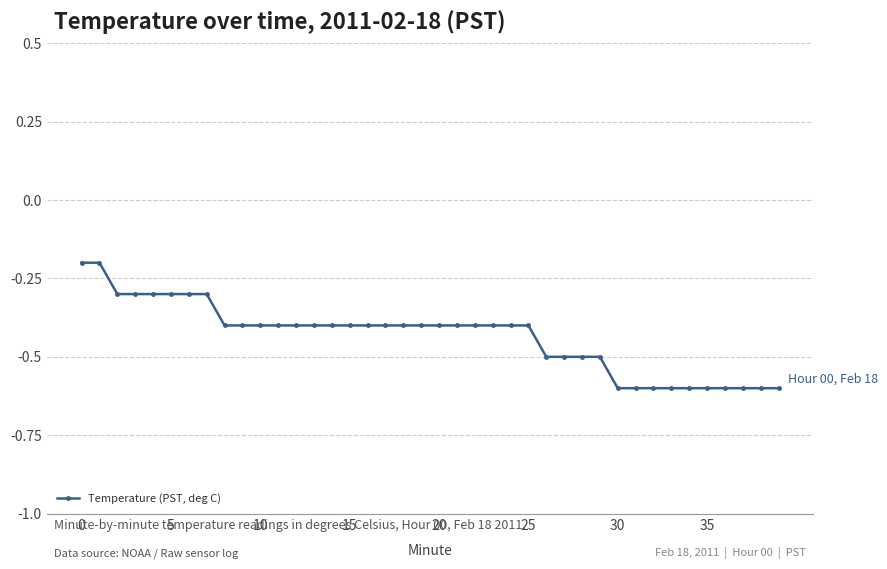

What is the average value?

-0.4